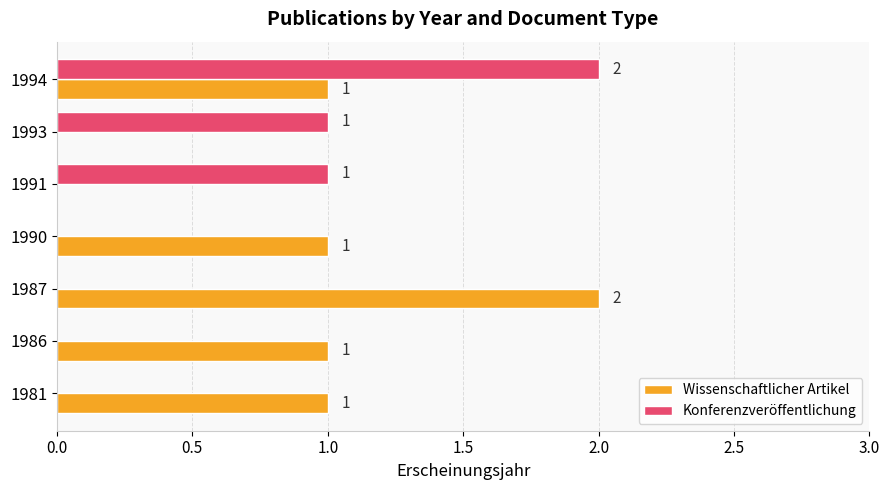

True or false: Konferenzveröffentlichung has a value of 1 at 1994.

False